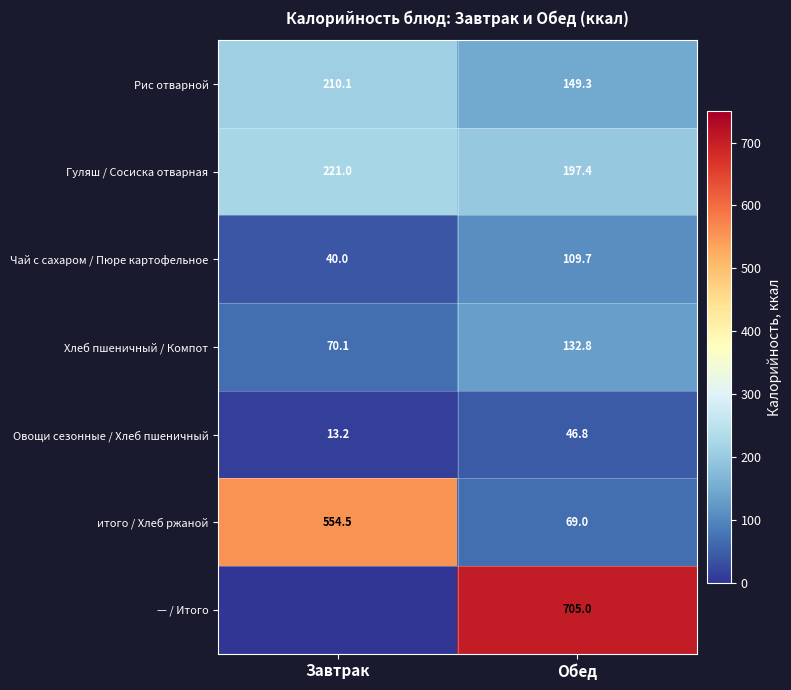

Is the value of итого / Хлеб ржаной at Завтрак greater than the value of Чай с сахаром / Пюре картофельное at Завтрак?

Yes